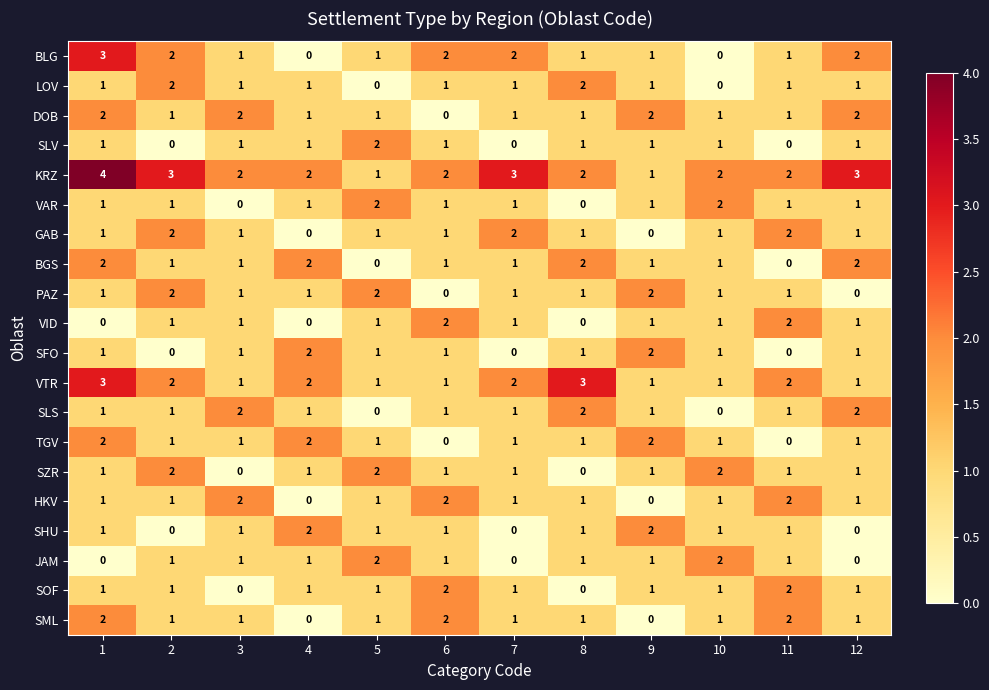

Count the JAM values in the range 1 to 2.

9